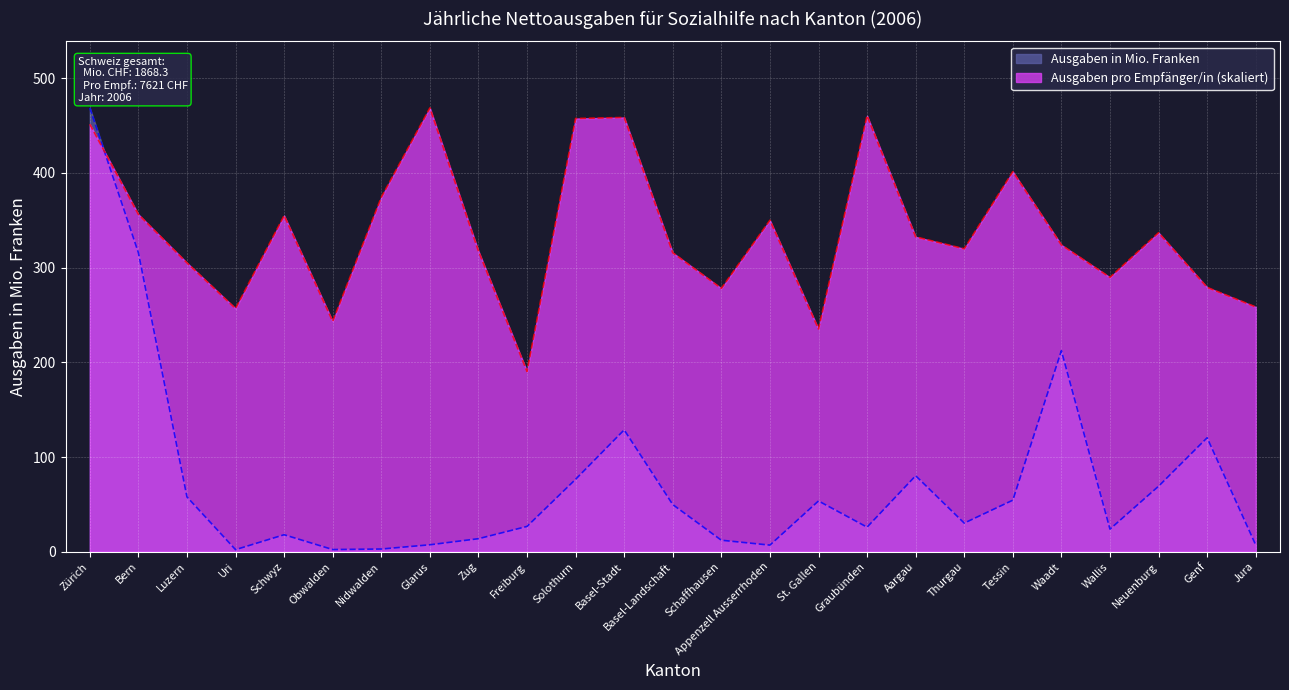

Where does the Ausgaben in Mio. Franken series first go above 30?

Zürich